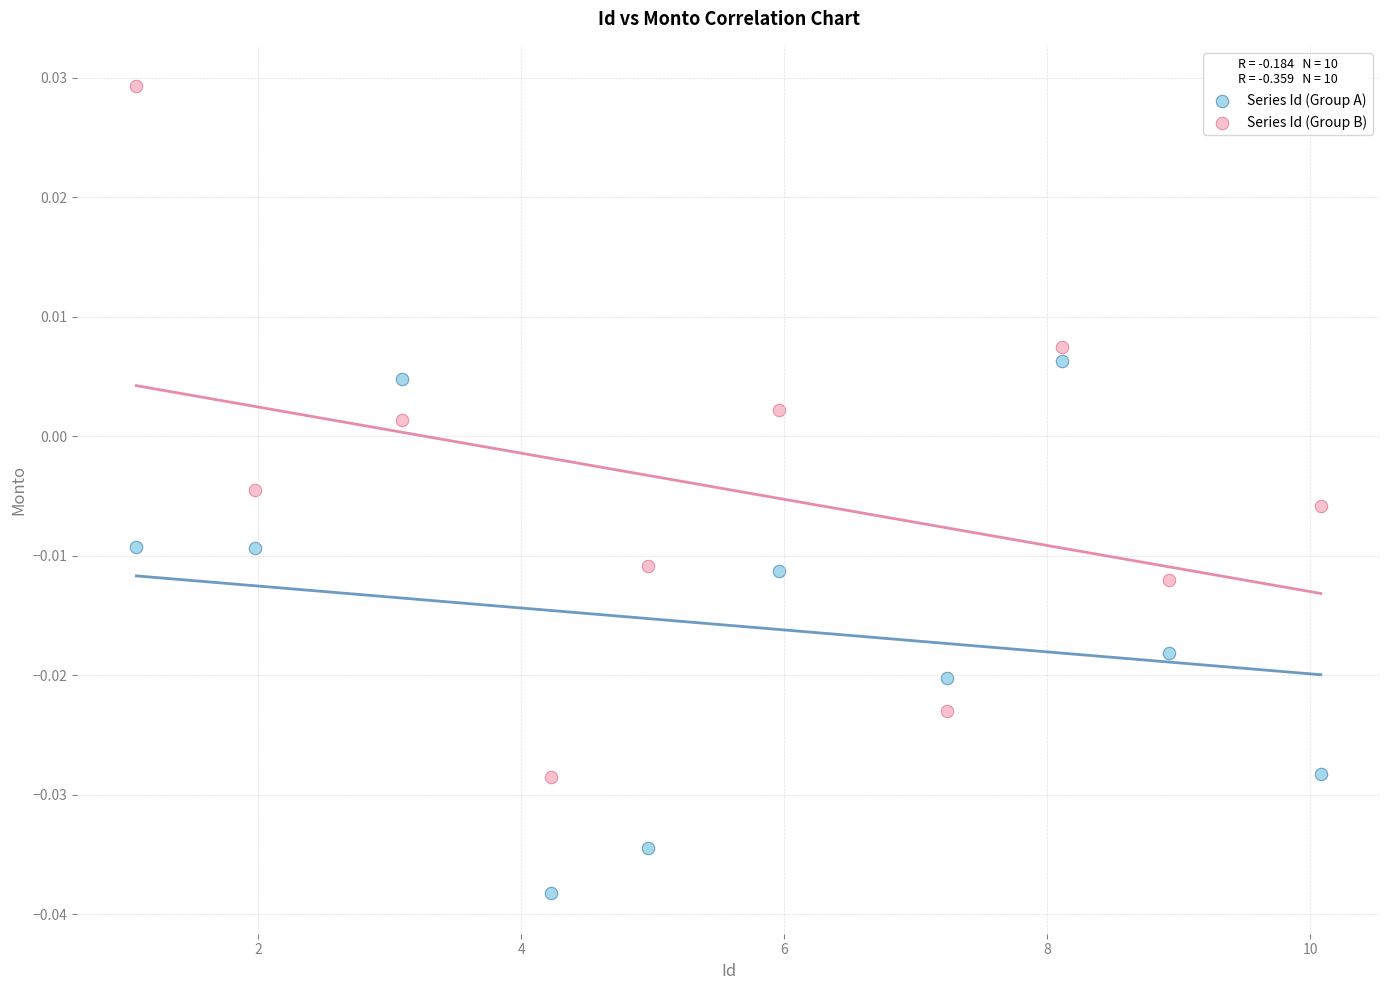

Across all data points, what is the range of X values (max minus min)?

9.0